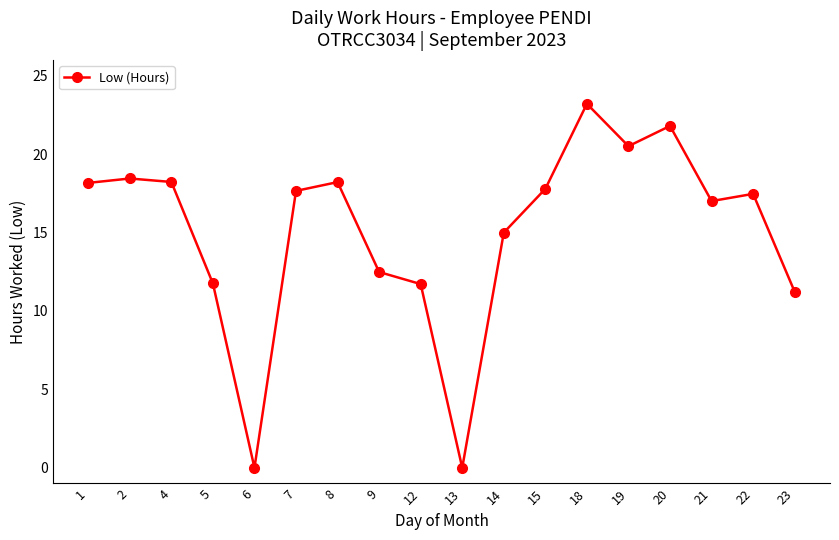

What is the value of the 16th point from the left?

17.0